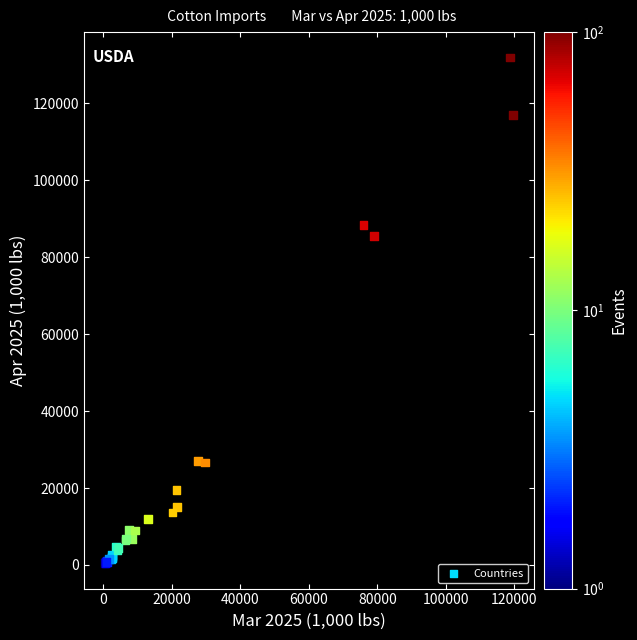

What Y value in the scatter plot is closest to 66204?

85475.1